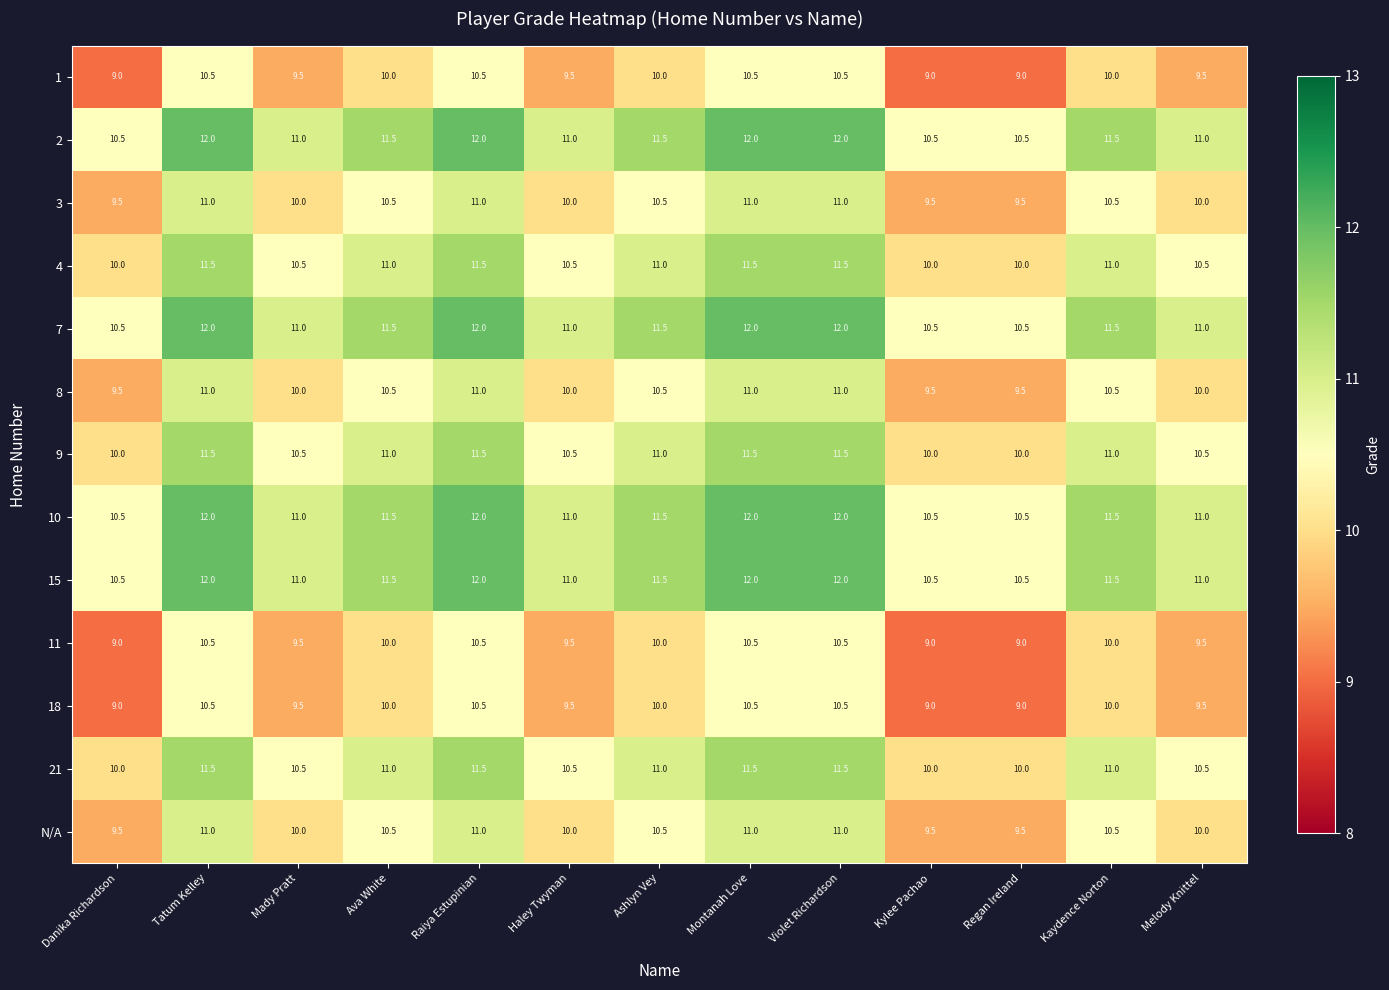

The 15 series shows 10.5 at Danika Richardson. True or false?

True